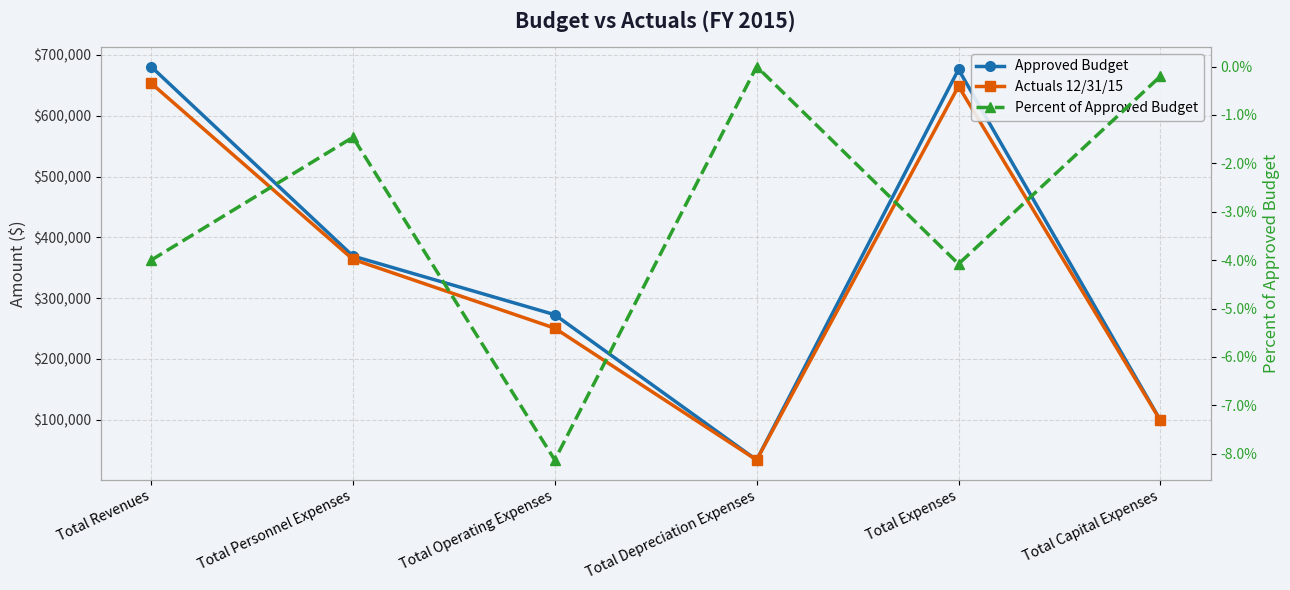

The value of Approved Budget at Total Depreciation Expenses is 60710.2. True or false?

False